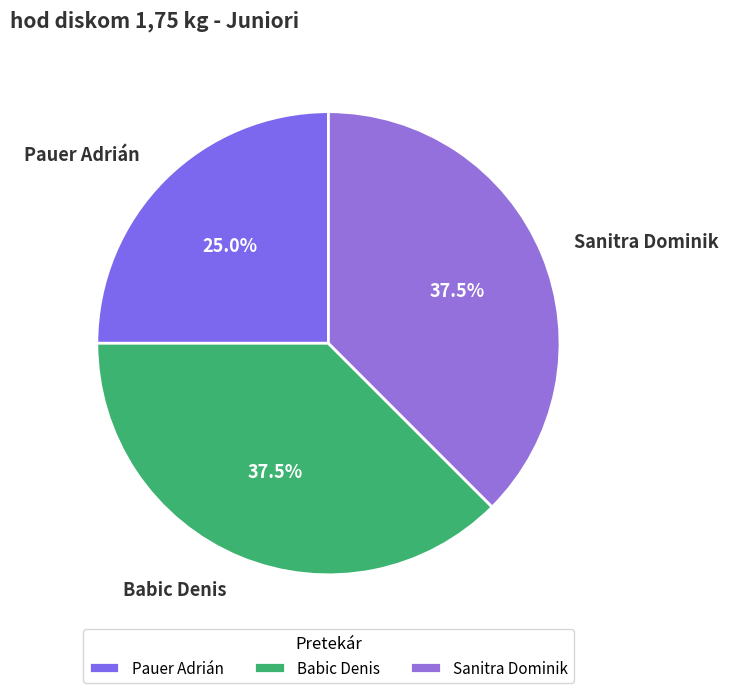

How many slices are in this pie chart?

3